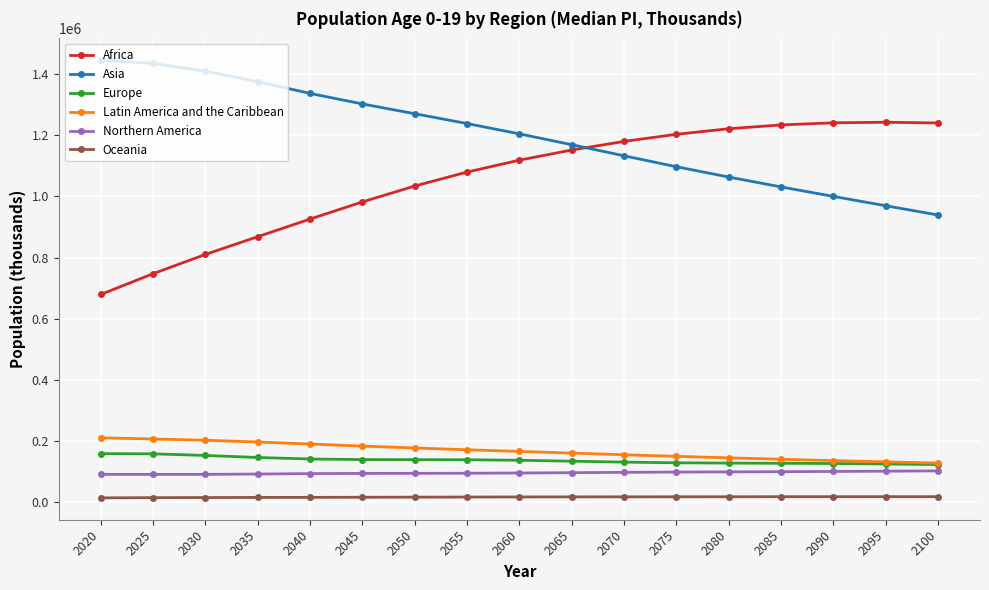

Which series has the largest total across all categories?

Asia